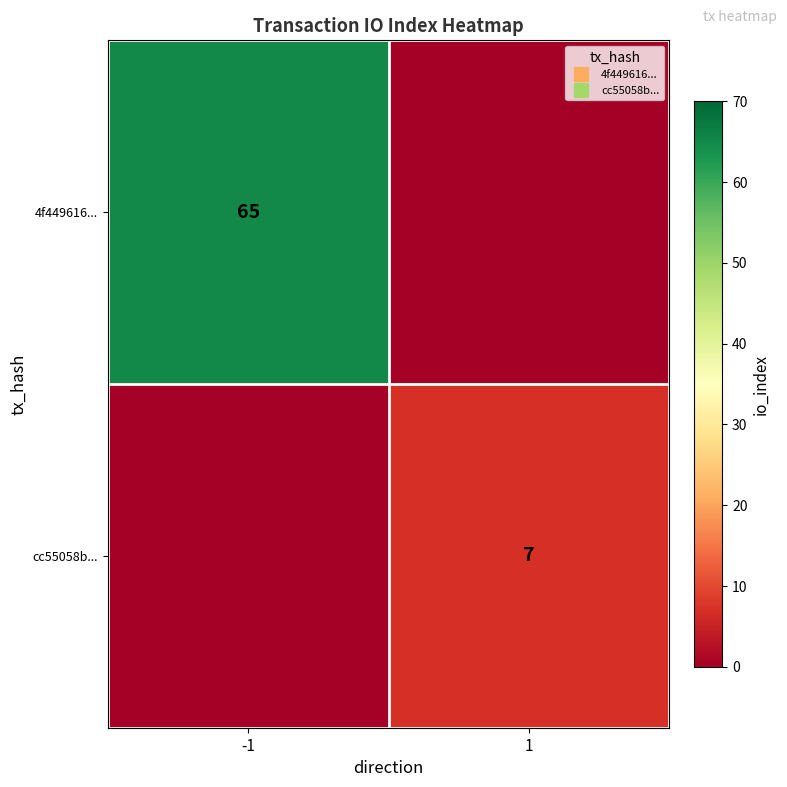

At -1, list the series in order from smallest to largest.

cc55058b..., 4f449616...